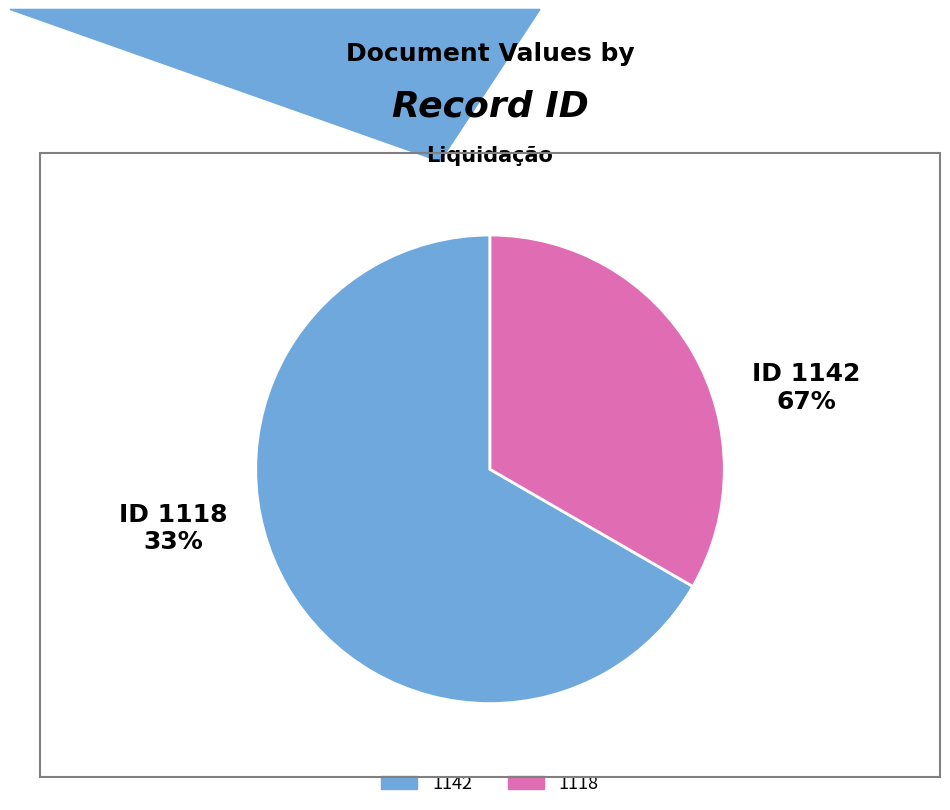

Does 1118 account for over 50% of the chart?

No